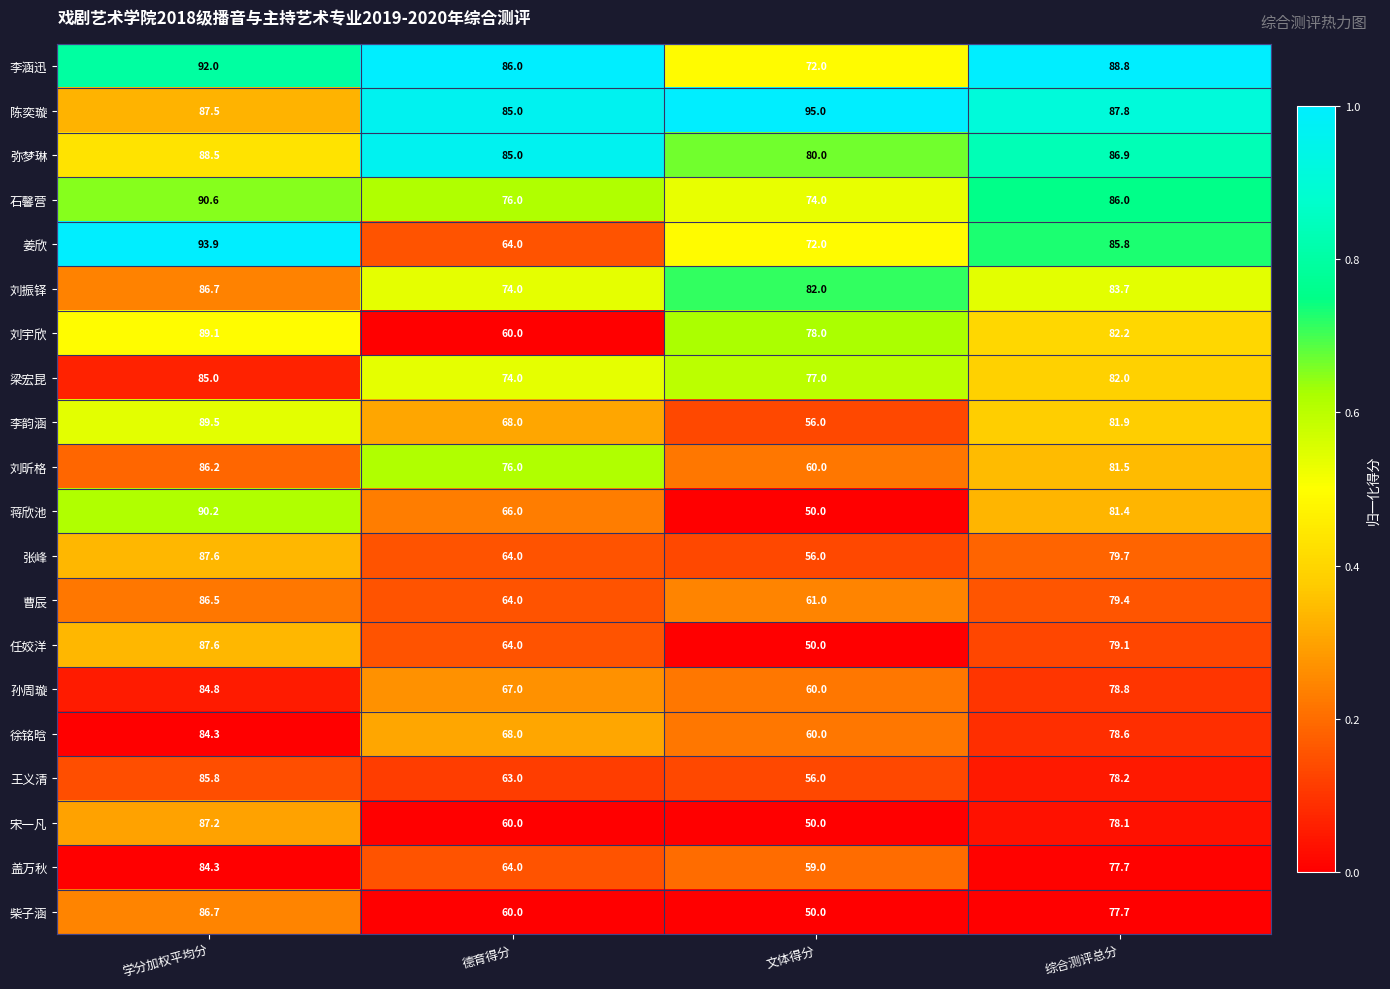

Which series has the largest range (max minus min)?

蒋欣池